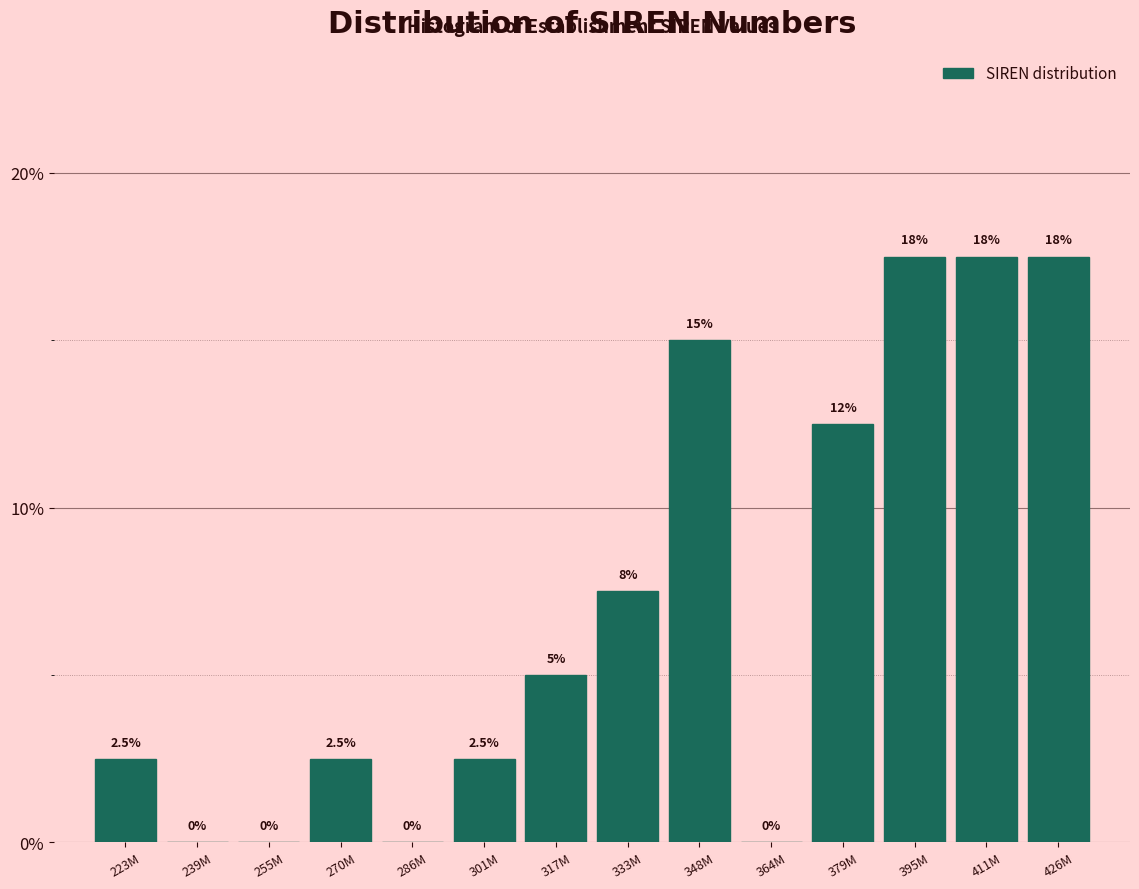

Reading left to right, list all the values displayed in this chart.

223M=2.5	239M=0.0	255M=0.0	270M=2.5	286M=0.0	301M=2.5	317M=5.0	333M=7.5	348M=15.0	364M=0.0	379M=12.5	395M=17.5	411M=17.5	426M=17.5